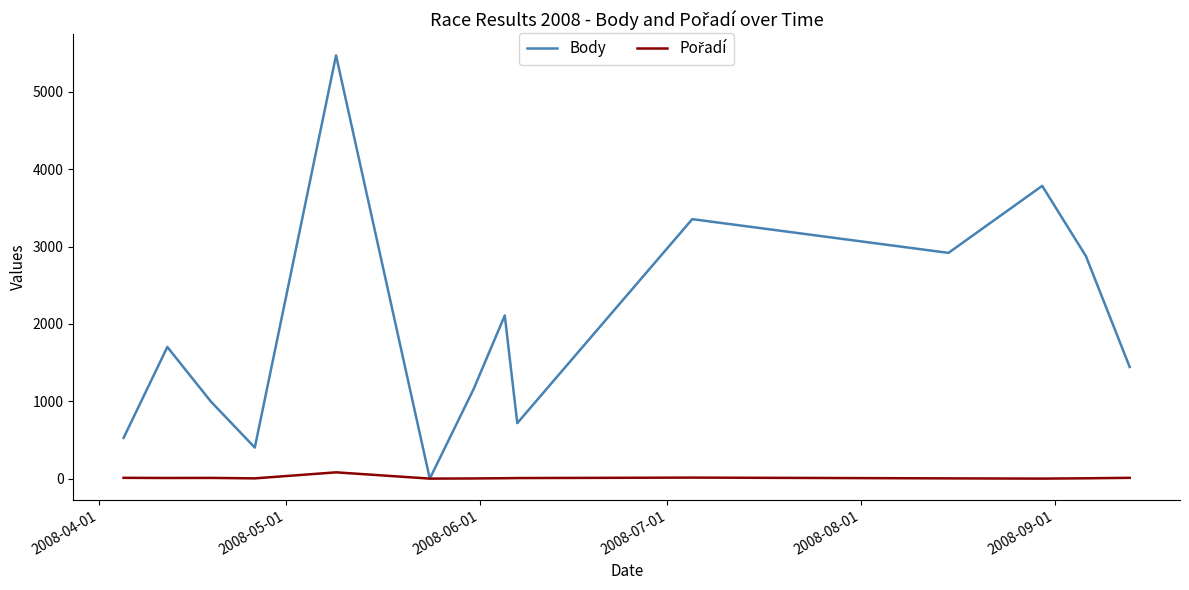

Which series has the largest total across all categories?

Body